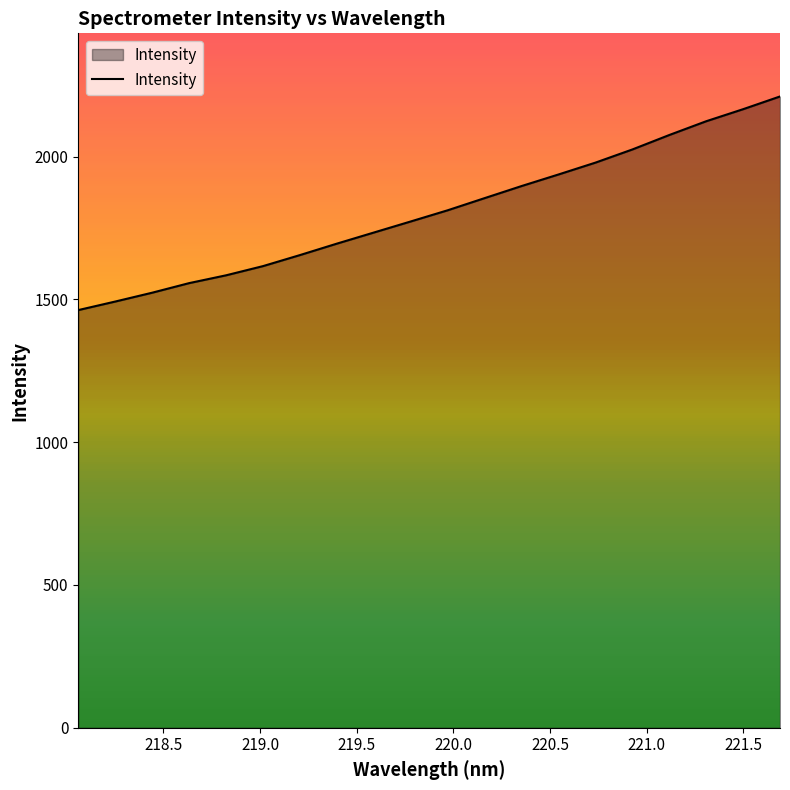

What is the minimum value shown in the chart?

1462.5